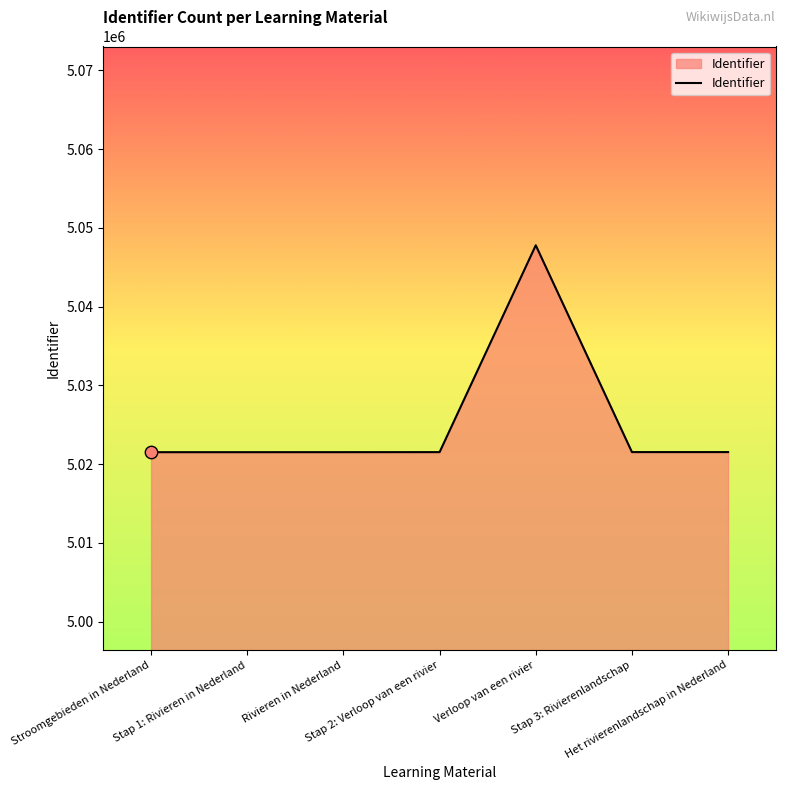

What is the ratio of the value at Stroomgebieden in Nederland to the value at Stap 2: Verloop van een rivier?

1.0